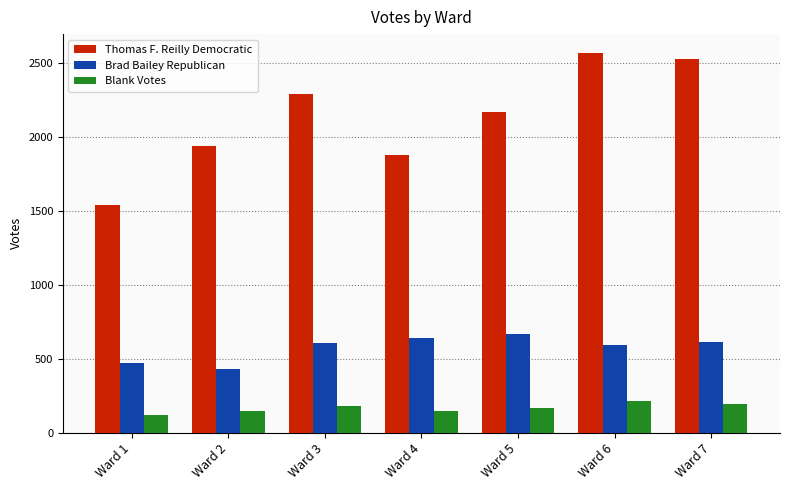

Which category has the highest value across all series?

Ward 6